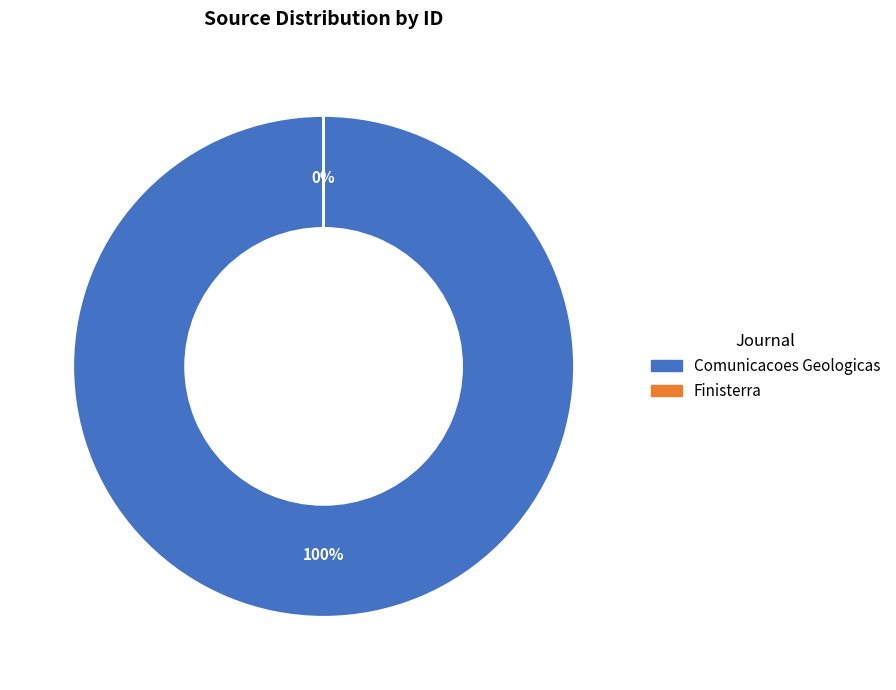

Does any single category account for the majority?

Yes